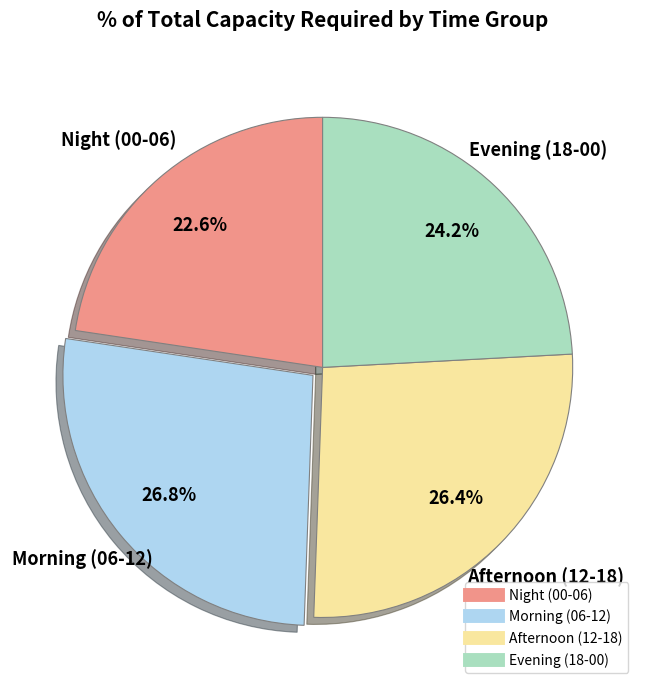

Does any single category account for the majority?

No